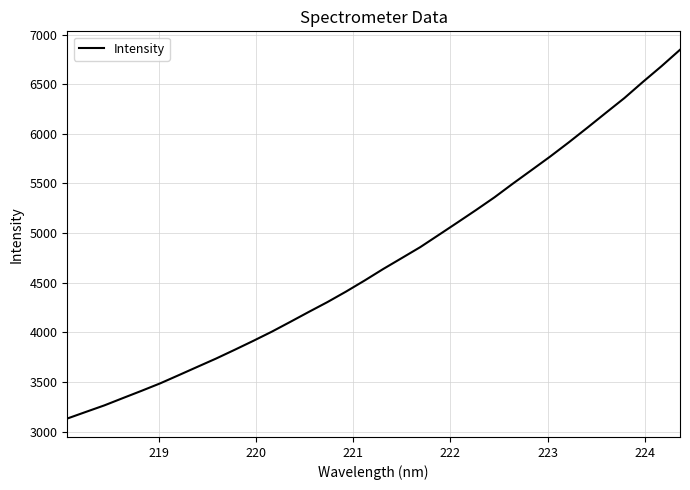

Is this an area chart (filled region under the line)?

No